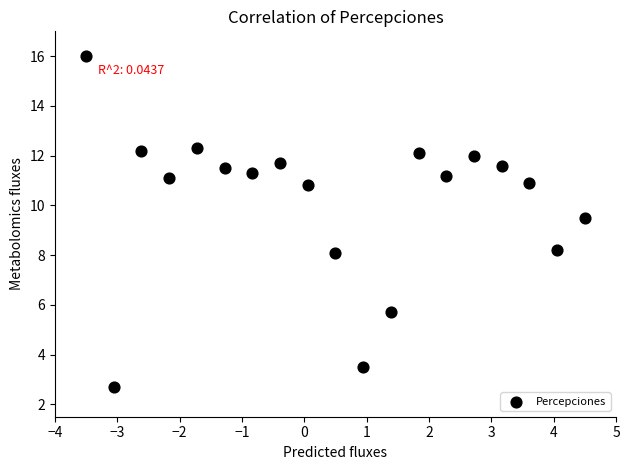

What is the range of Y values (max minus min)?

13.3